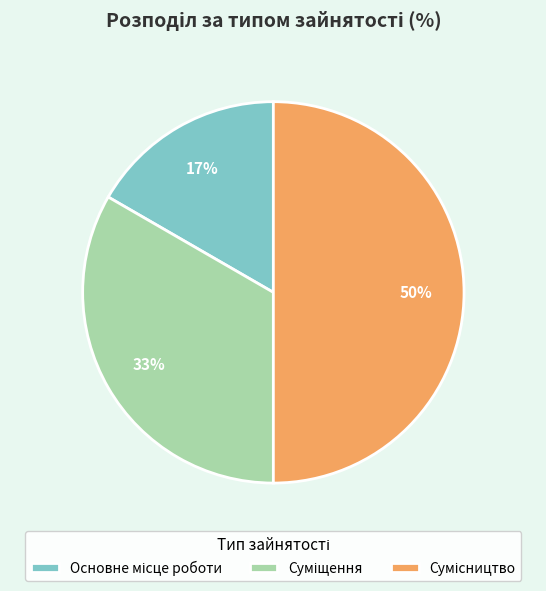

Count the number of slices in the pie.

3